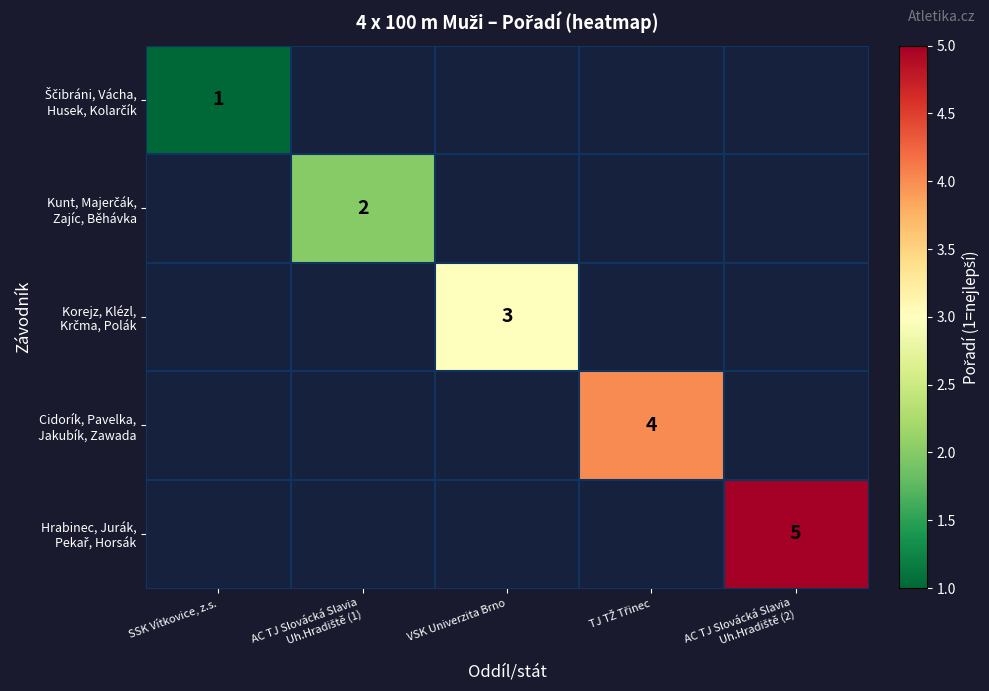

At how many categories does at least one series exceed 2?

3